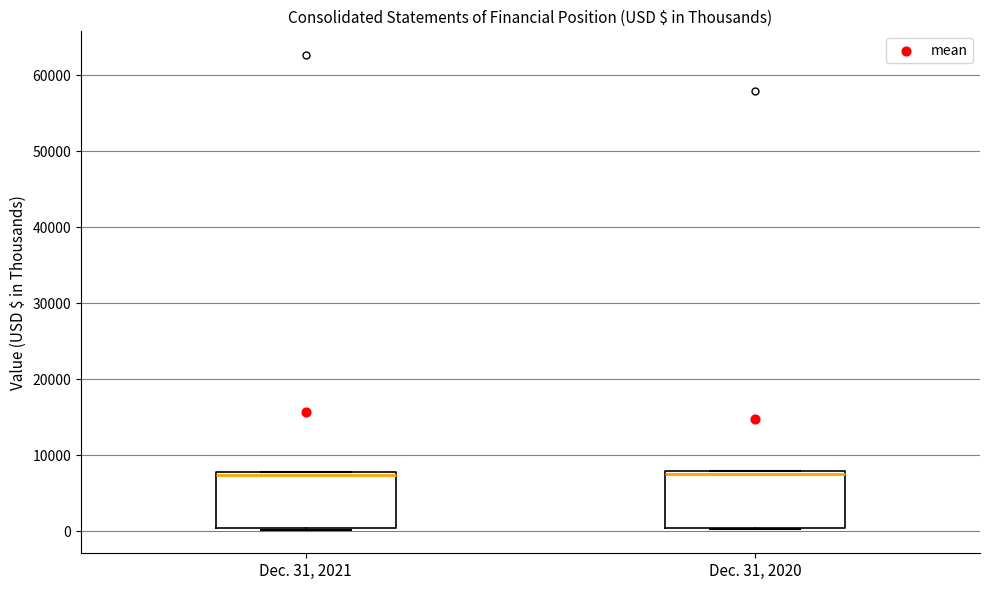

Where is the upper edge of the box for Dec. 31, 2021 on the y-axis? The values are not printed on the chart, so give them approximately, as read against the axis.

8000